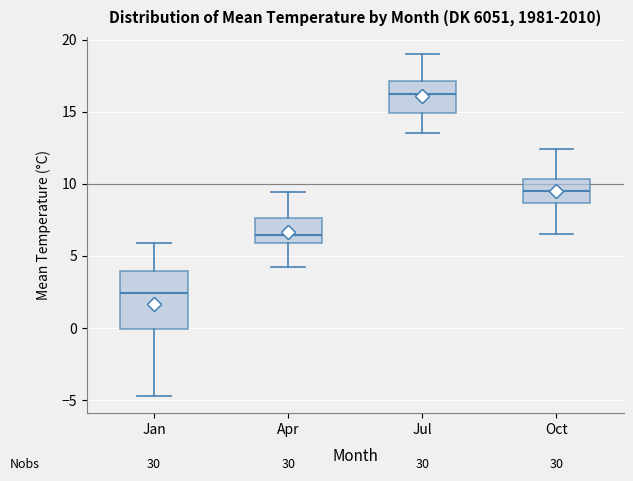

Reading left to right, transcribe this box plot: for each box, give where its median line is, the range the box spans, and where its two whiskers end, as read against the y-axis. The values are not printed on the chart, so give them approximately, as read against the axis.

Jan: median 2.5, box 0.0 to 4.0, whiskers -4.5 to 6.0
Apr: median 6.5, box 6.0 to 7.5, whiskers 4.0 to 9.5
Jul: median 16.0, box 15.0 to 17.0, whiskers 13.5 to 19.0
Oct: median 9.5, box 8.5 to 10.5, whiskers 6.5 to 12.5